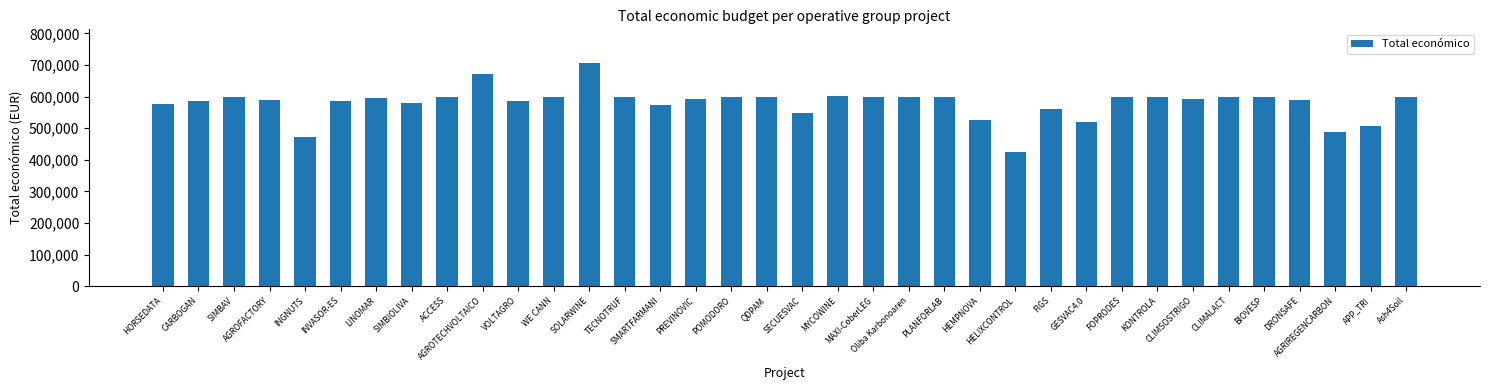

What is the label of the 32nd bar from the left?

BIOVESP